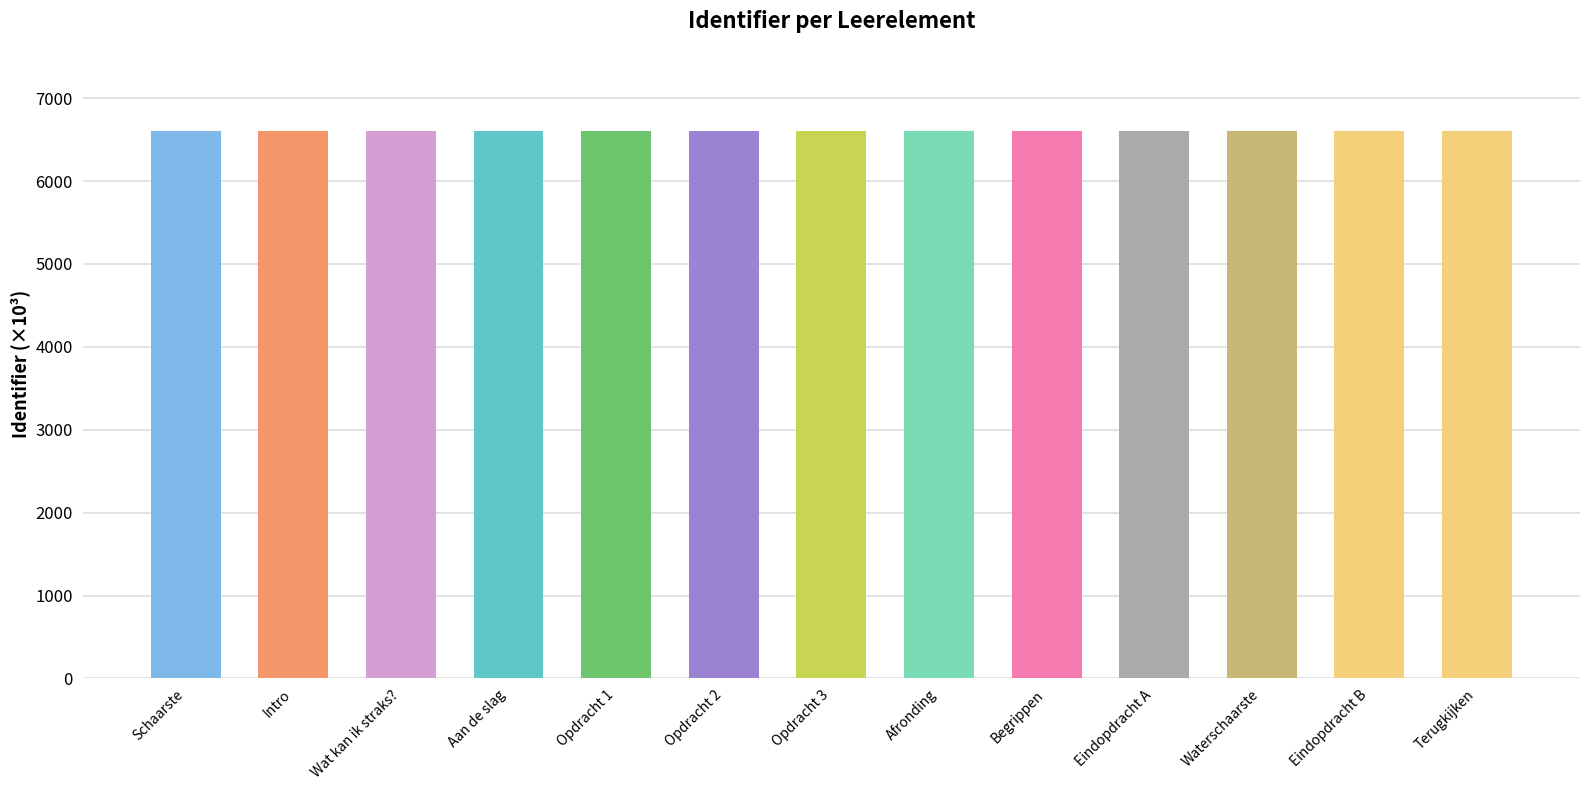

Does the chart contain any negative values?

No